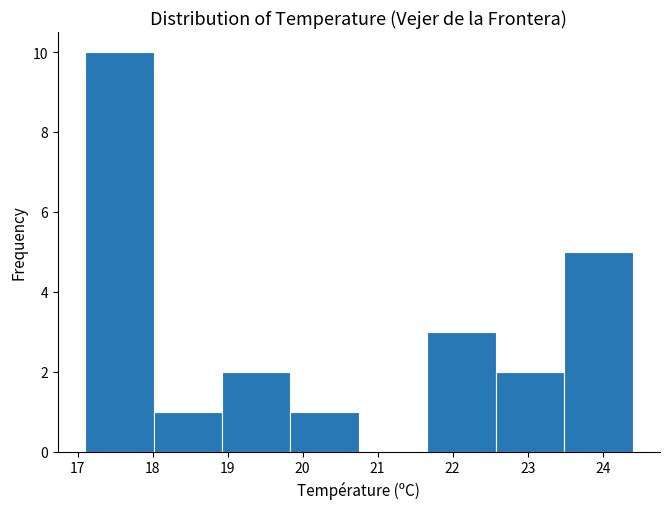

Reading left to right, list every bar in this chart as the range it spans on the x-axis followed by its height. Neither the bar edges nor the heights are printed on the chart, so give them approximately, as read against the axes.

17.1 to 18.0: 10
18.0 to 18.9: 1
18.9 to 19.8: 2
19.8 to 20.8: 1
20.8 to 21.7: 0
21.7 to 22.6: 3
22.6 to 23.5: 2
23.5 to 24.4: 5